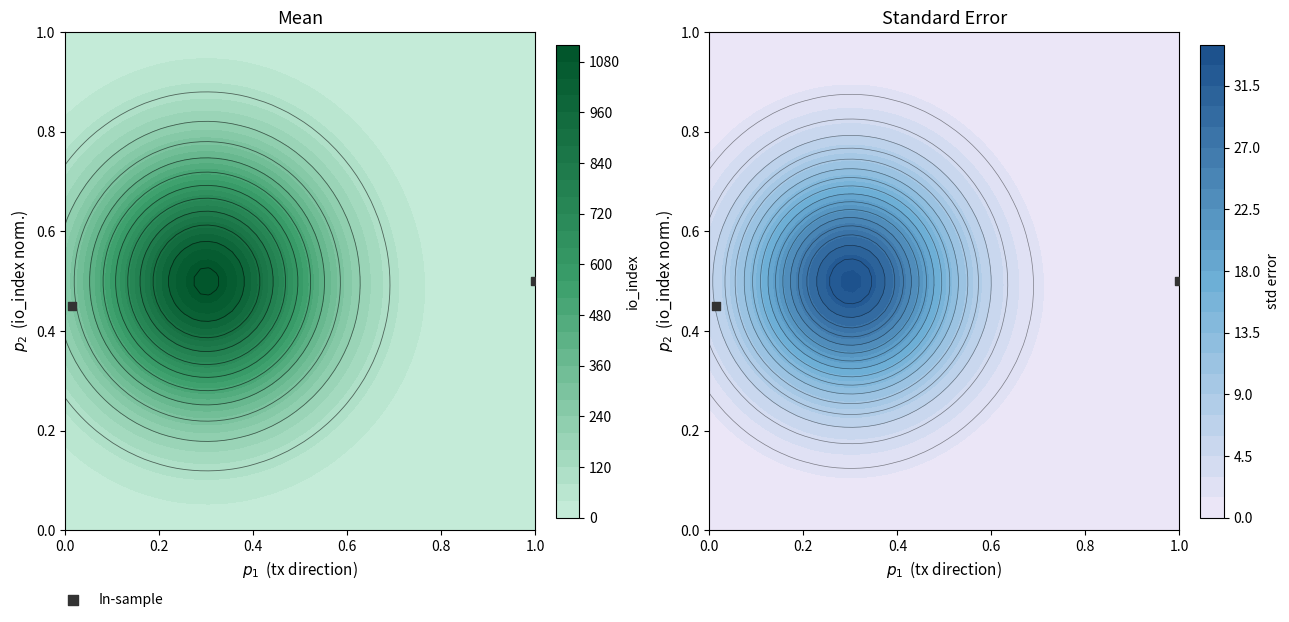

Reading left to right, list all the values displayed in this chart.

0.5	0.5